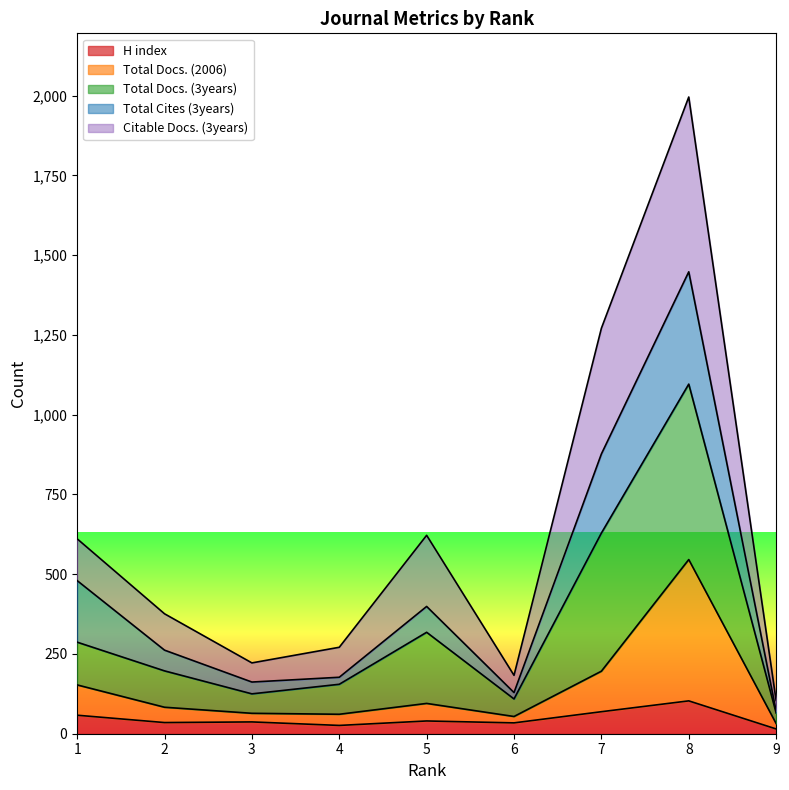

What is the highest value of the H index series?

103